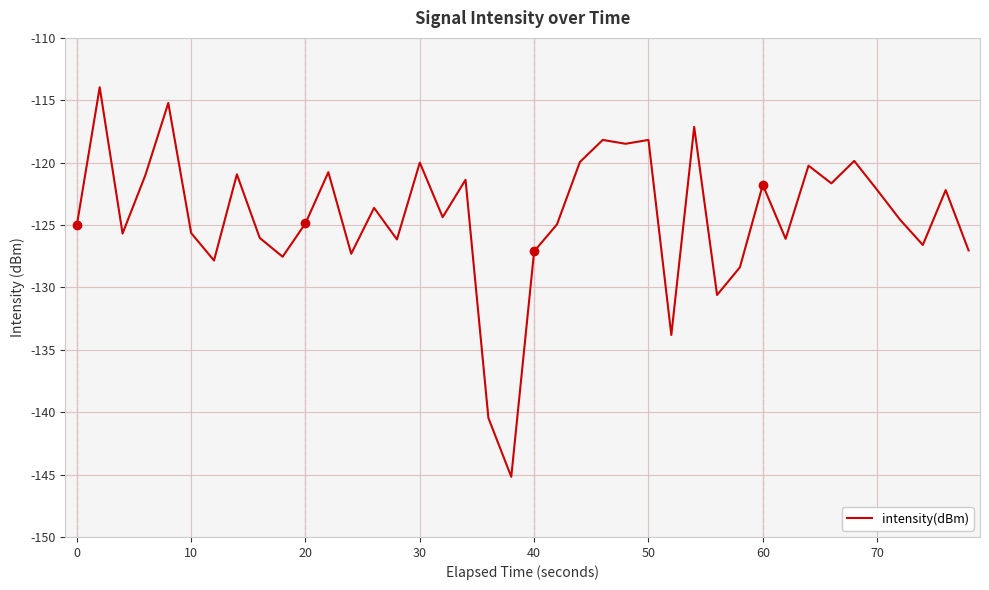

What is the minimum value shown in the chart?

-145.2